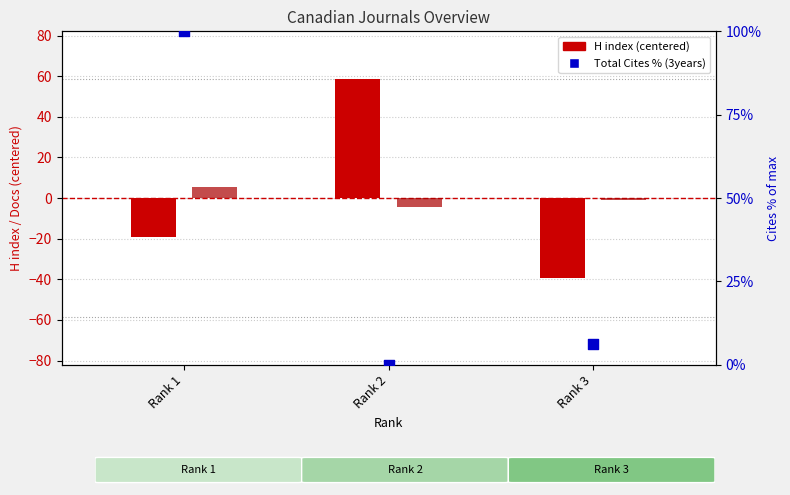

Is the value of Total Docs 3yr (centered/10) at Rank 3 greater than the value of H index (centered) at Rank 1?

Yes